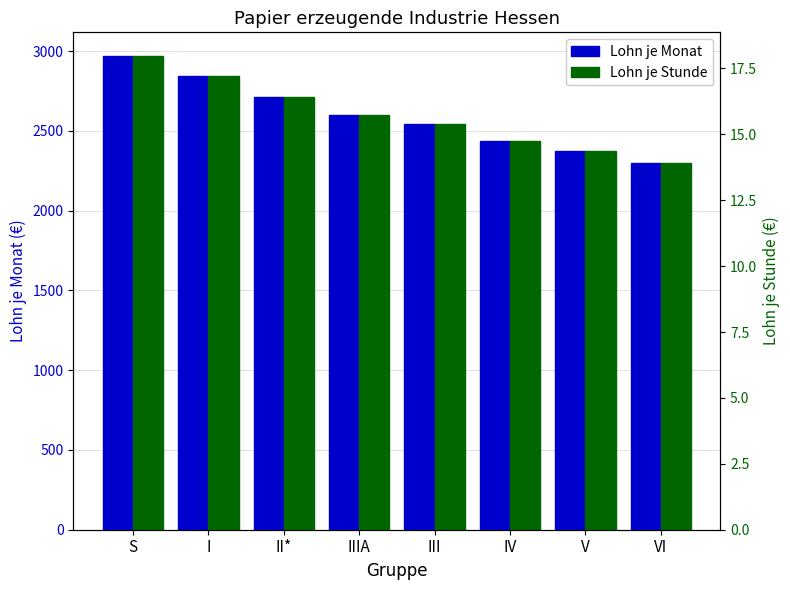

What is the label of the 6th bar from the left?

IV